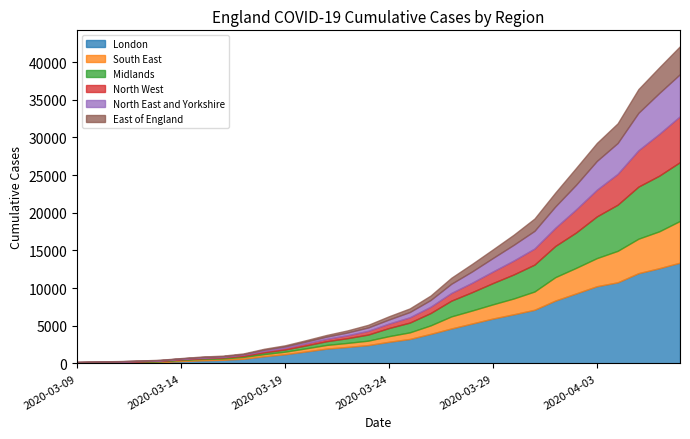

The value of North East and Yorkshire at 2020-03-18 is 46. True or false?

False